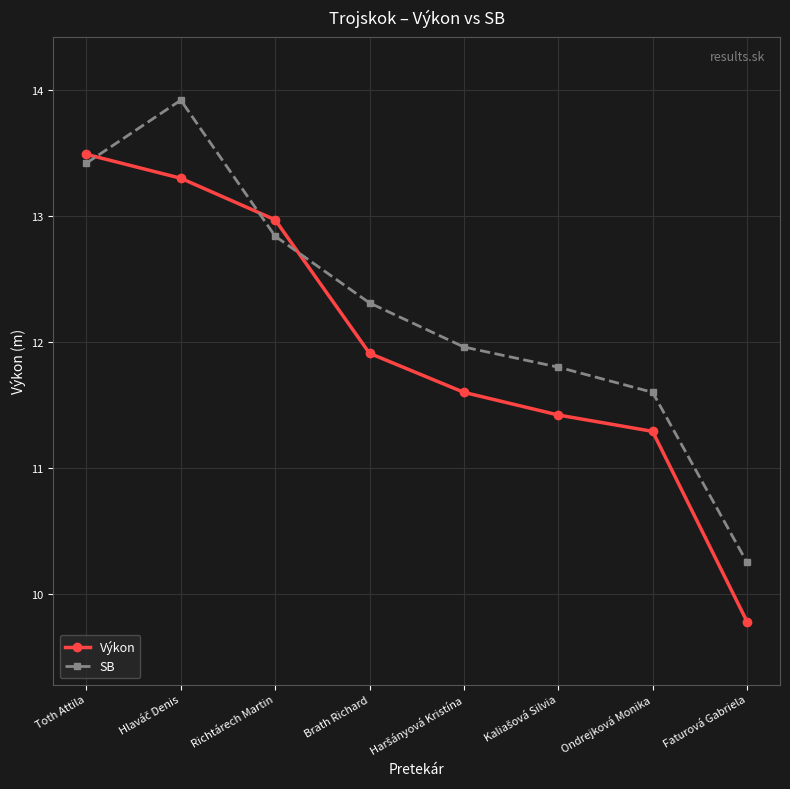

Does the chart have visible grid lines?

Yes